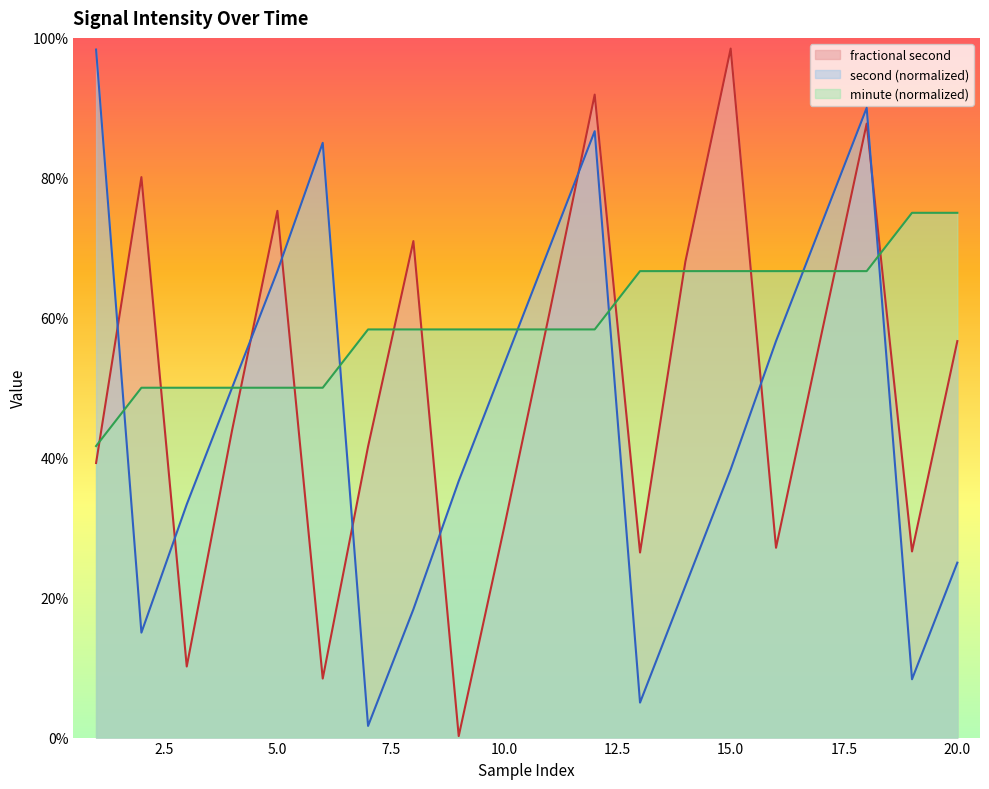

At which category does second reach its first local peak?

6